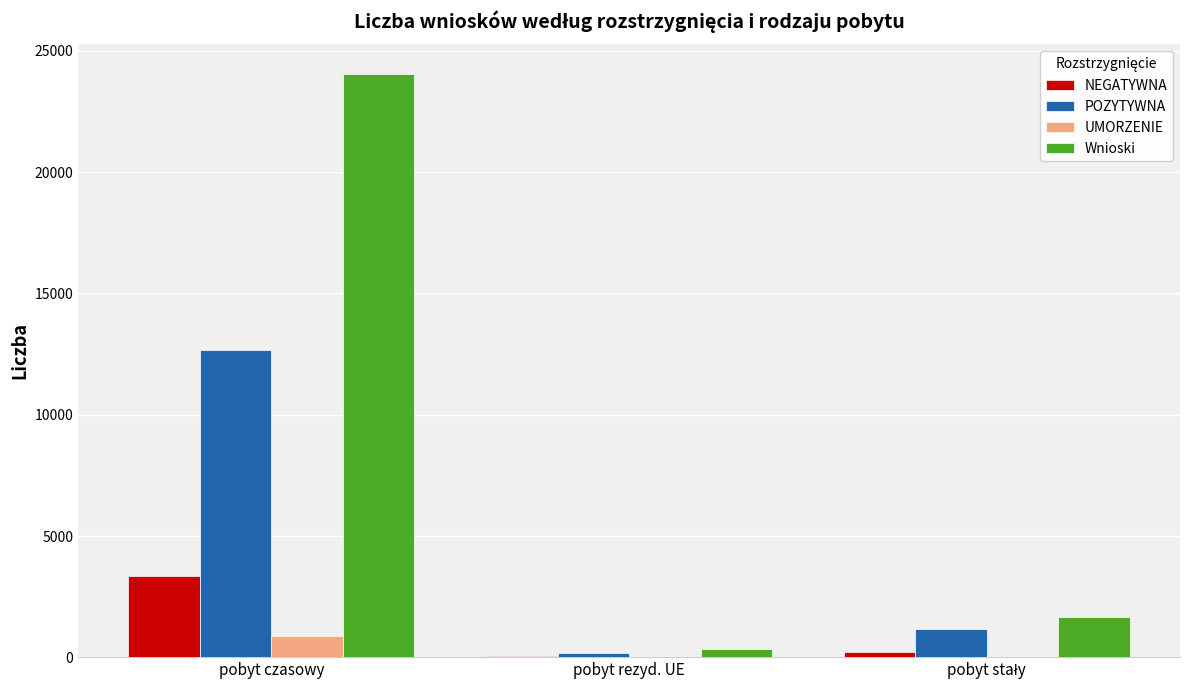

Which series has the largest total across all categories?

Wnioski